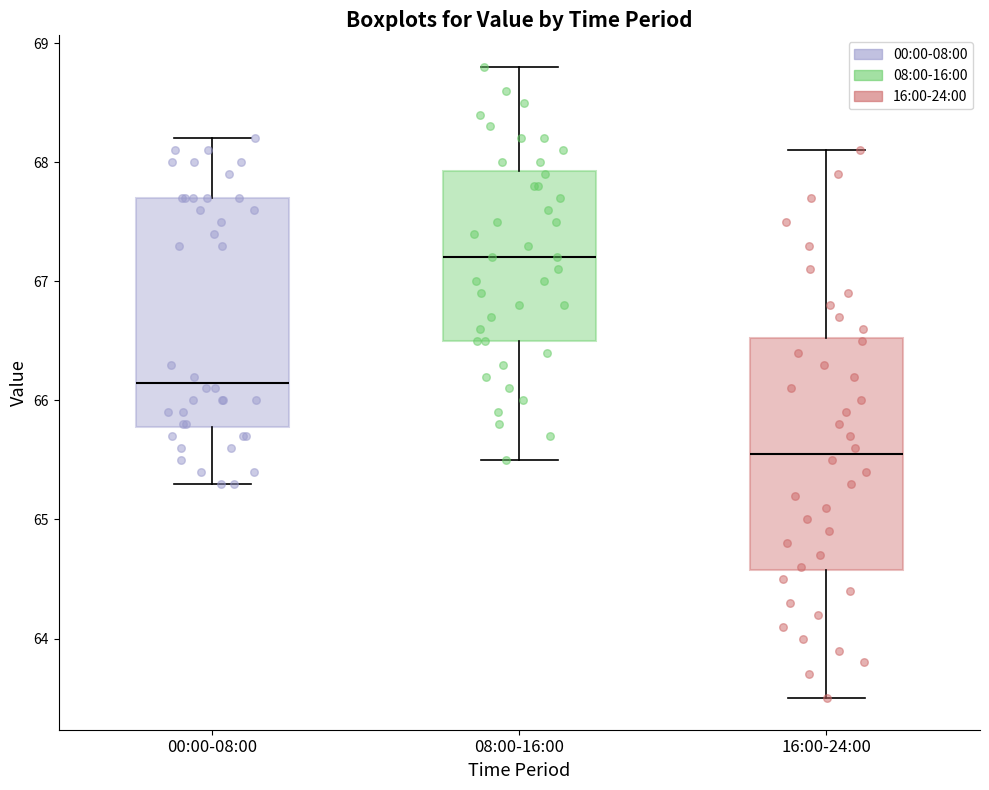

Where does the median line of the box for 16:00-24:00 sit on the y-axis? The values are not printed on the chart, so give them approximately, as read against the axis.

65.6